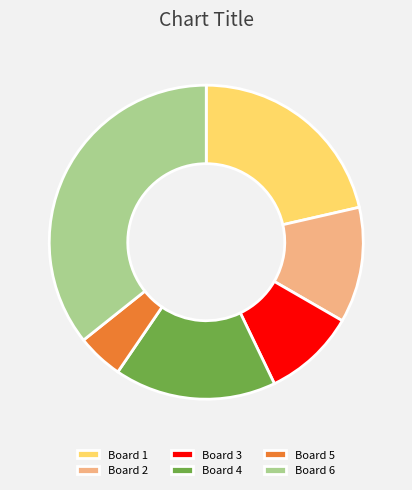

What is the smallest slice in the pie chart?

Board 5